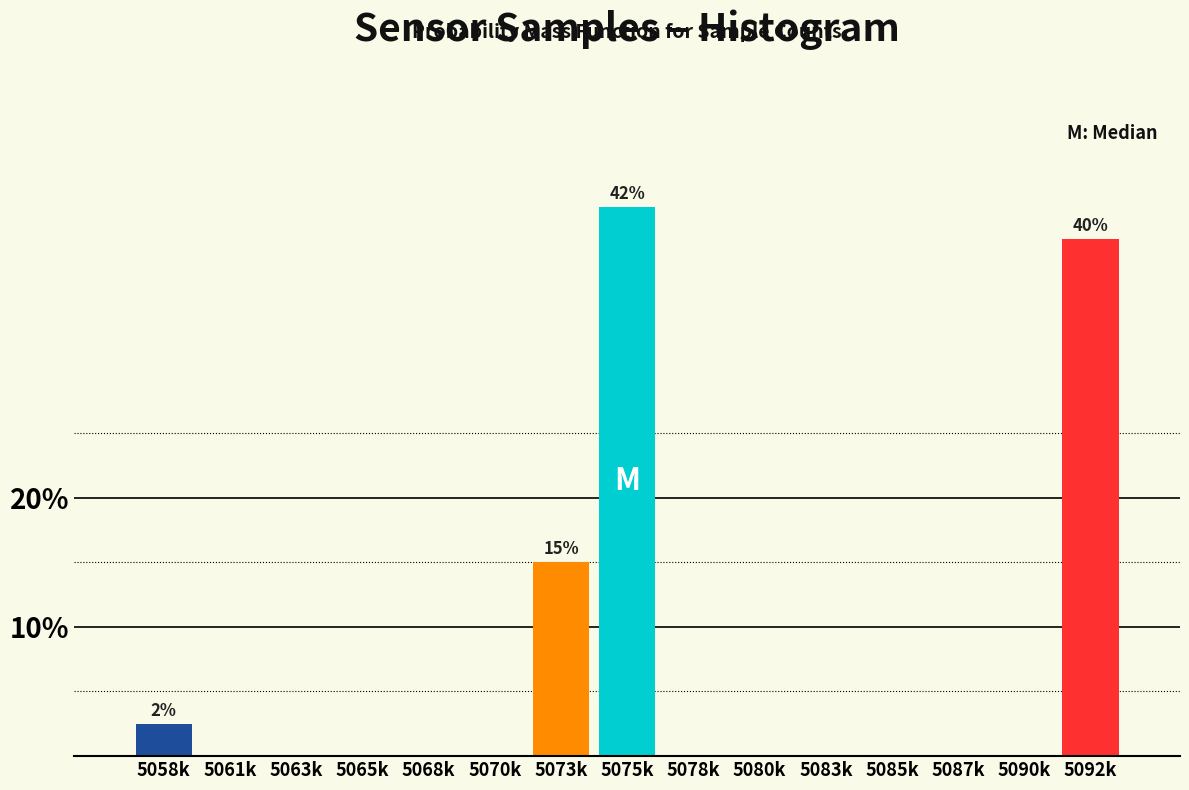

Reading left to right, extract all data points from this chart.

5058k=2.5	5061k=0.0	5063k=0.0	5065k=0.0	5068k=0.0	5070k=0.0	5073k=15.0	5075k=42.5	5078k=0.0	5080k=0.0	5083k=0.0	5085k=0.0	5087k=0.0	5090k=0.0	5092k=40.0